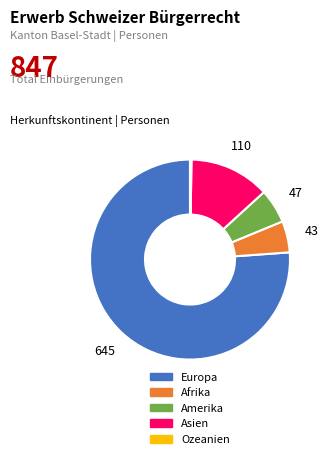

True or false: Asien accounts for 26% of the total.

False